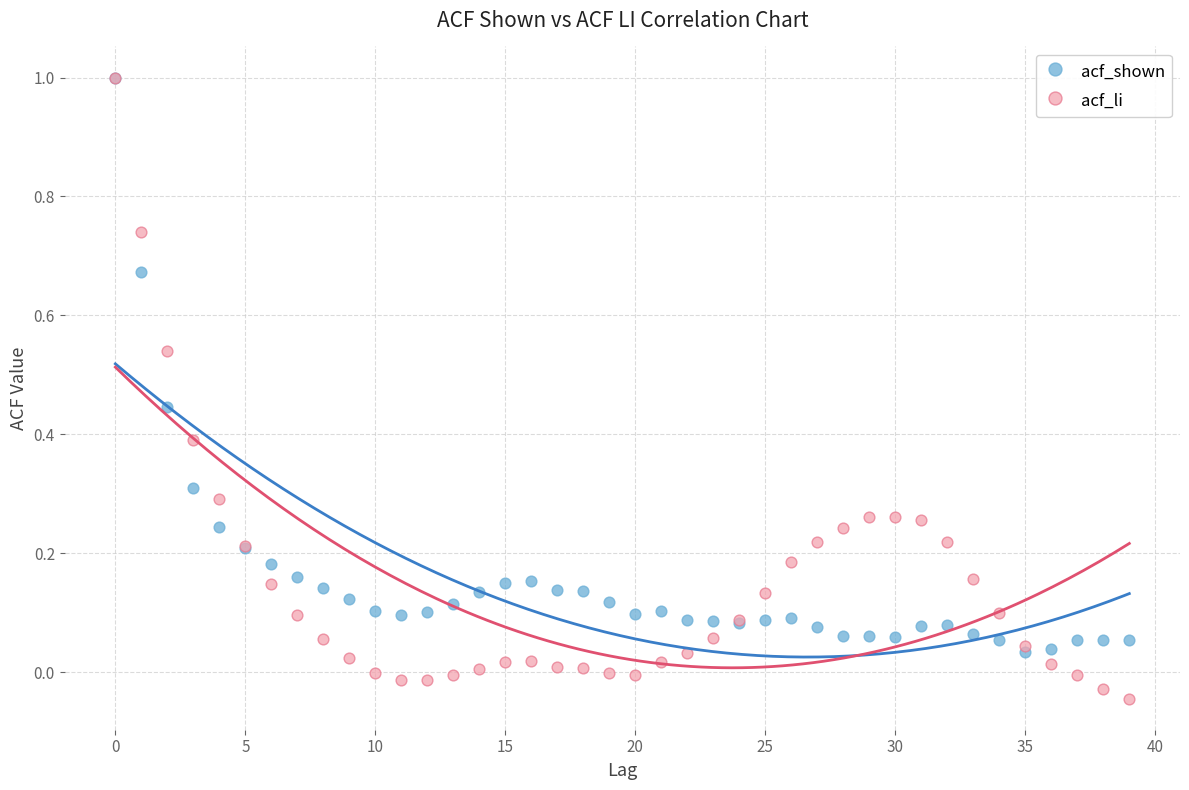

What are all the series names shown in the legend?

acf_shown, acf_li